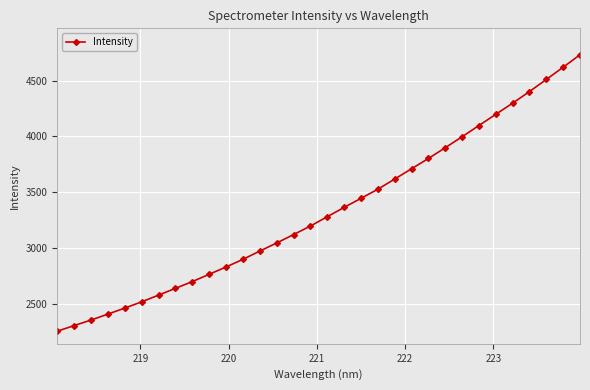

What is the maximum value shown in the chart?

4732.0